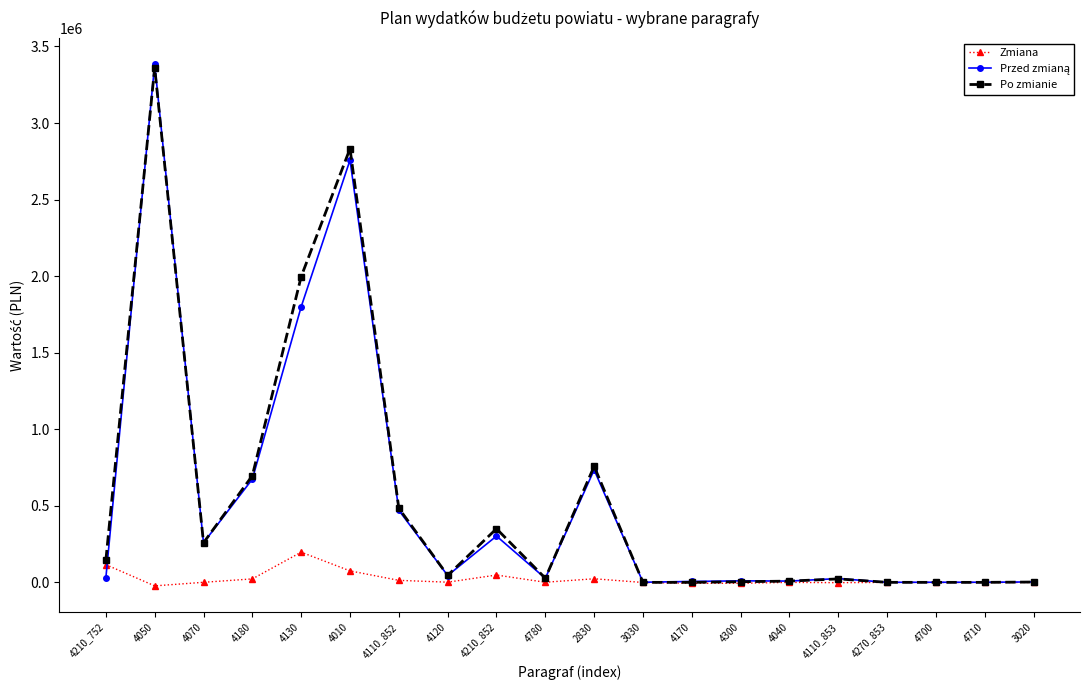

The Zmiana series shows -95.0 at 4040. True or false?

True